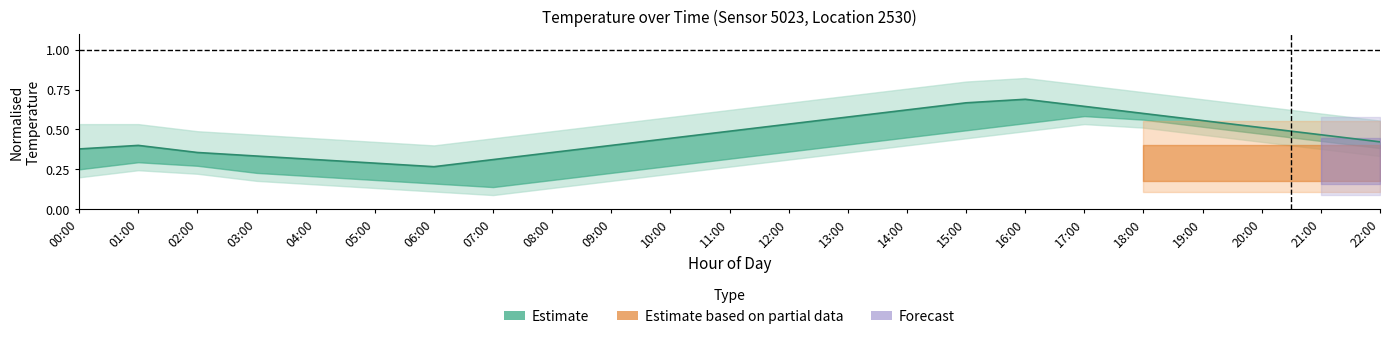

Which category has the highest value across all series?

16:00